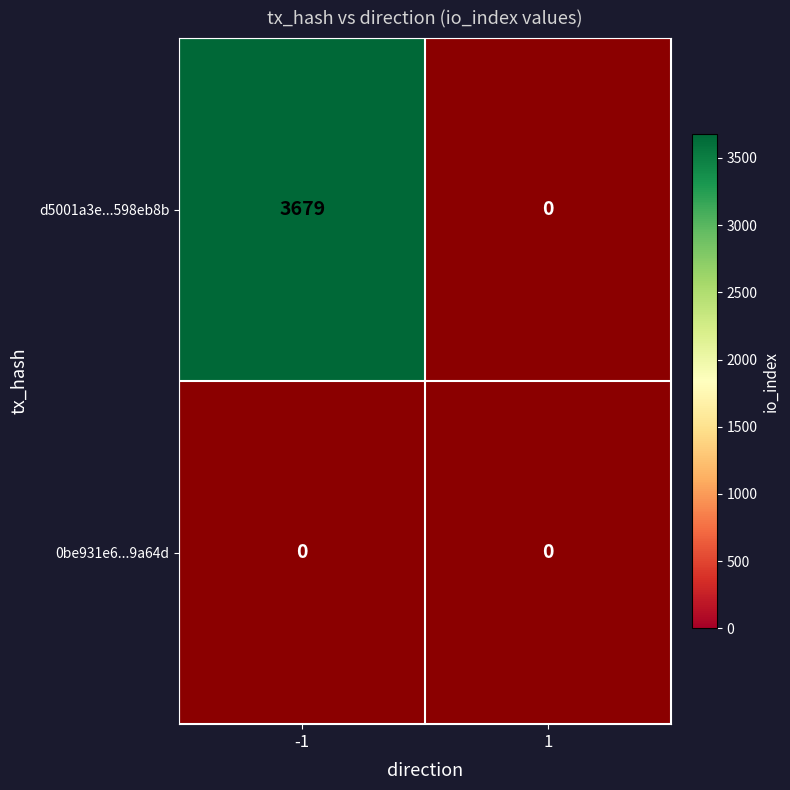

At which label is d5001a3e987fcb68750e27144be82faa598eb8b closest to 1839?

1